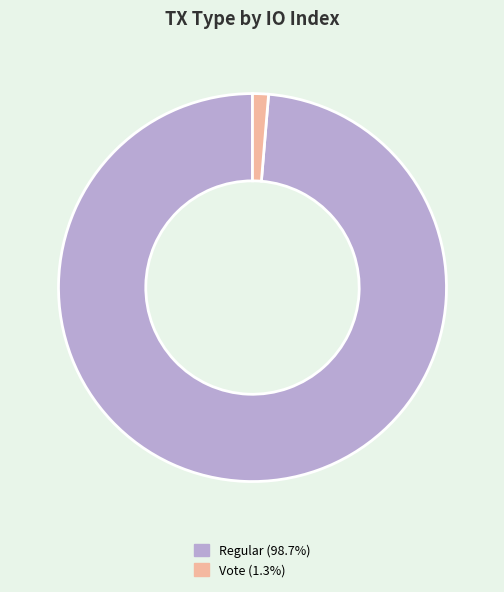

Is there any slice that represents more than half of the pie?

Yes